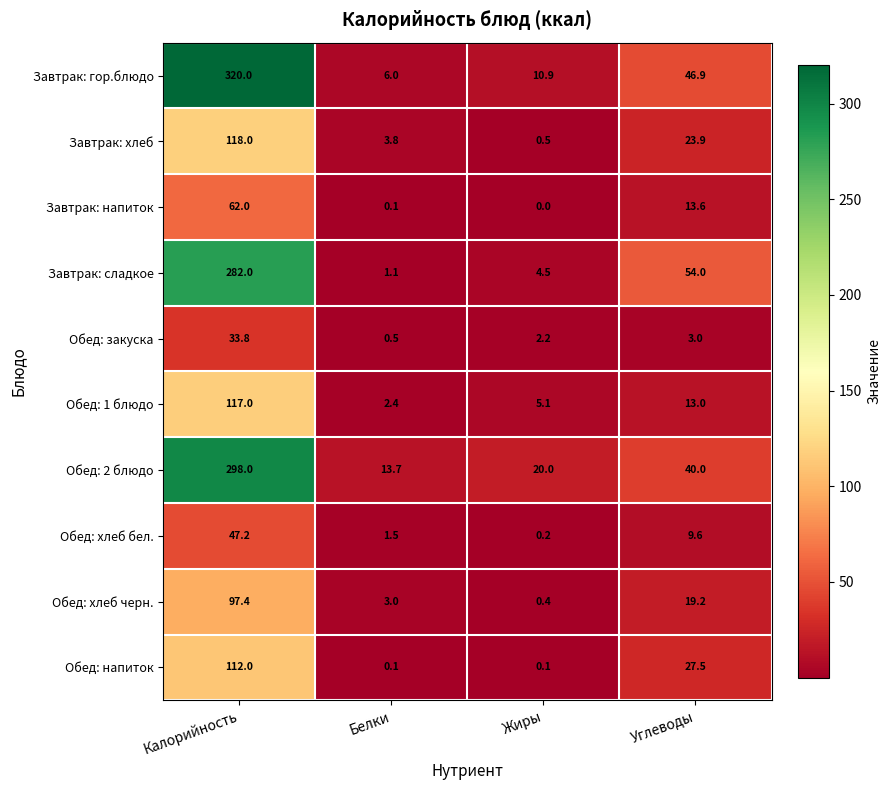

What is the total value across all series at Углеводы?

250.7